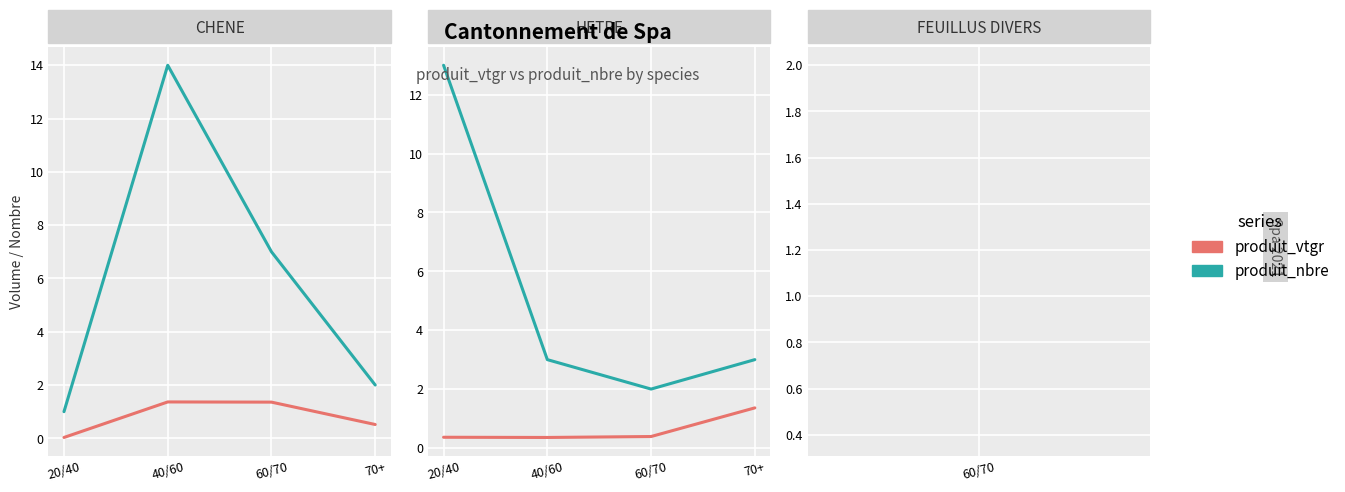

The produit_vtgr series shows 0.1 at 20/40. True or false?

False